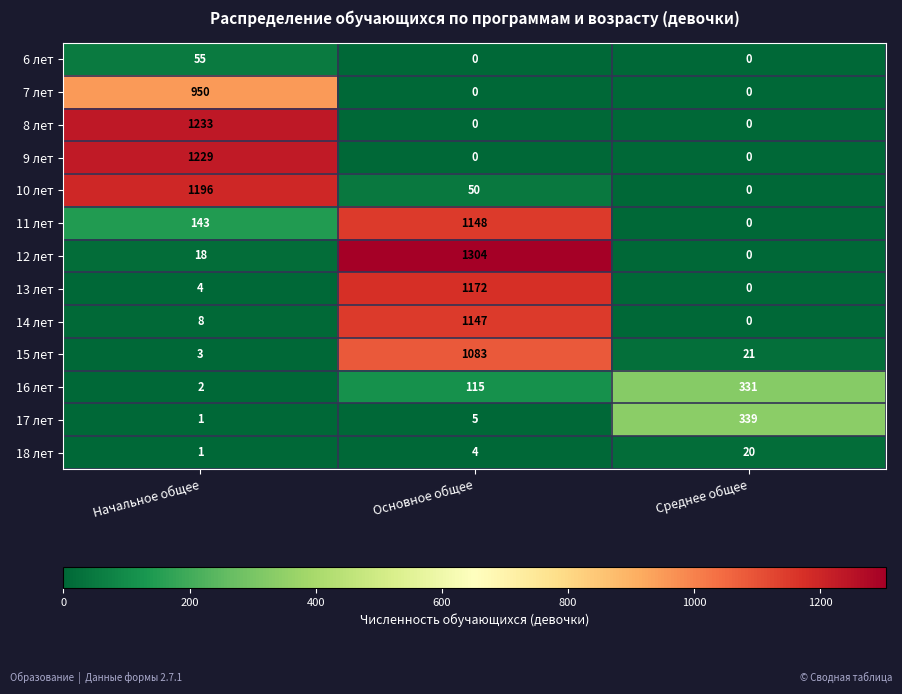

At which category is the sum across all series the highest?

Основное общее